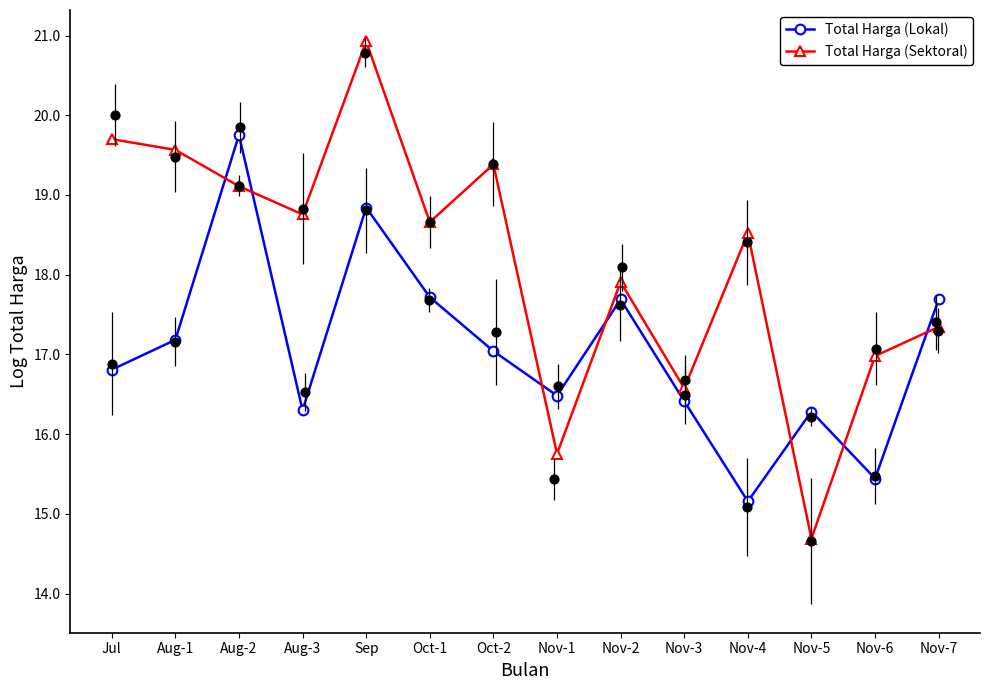

At which category is the sum across all series the highest?

Sep